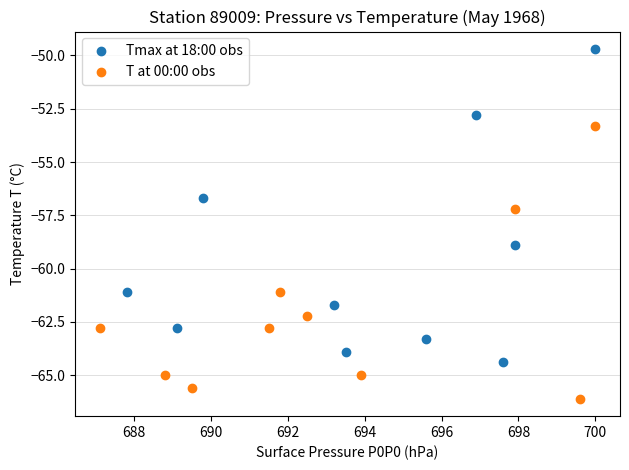

Which series contains the lowest Y value?

T at 00:00 obs